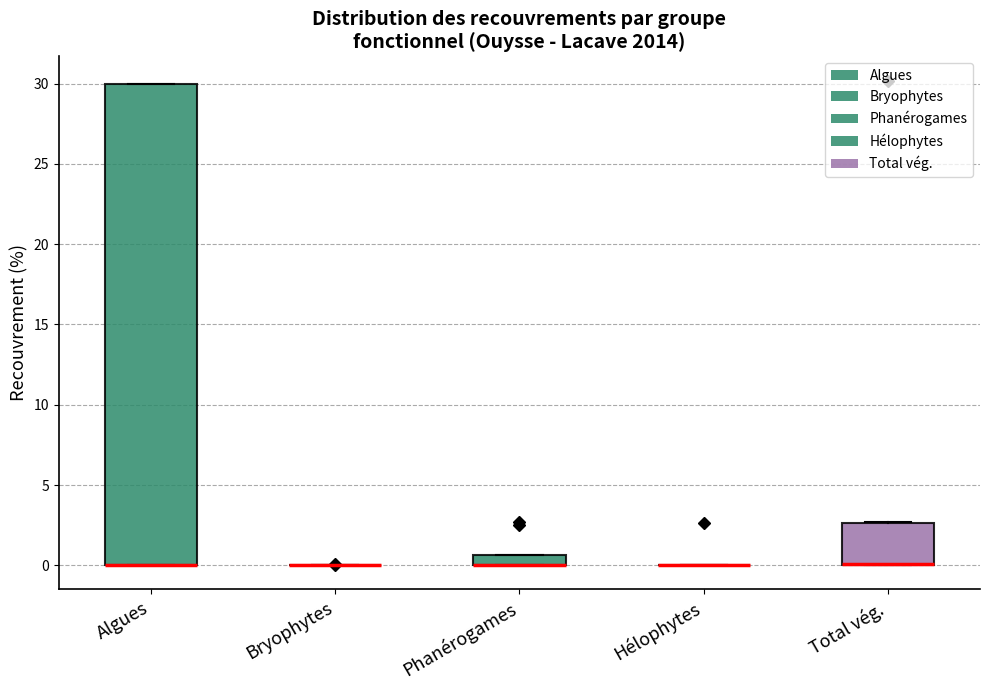

Comparing the boxes themselves (not the whiskers), which one is the tallest?

Algues